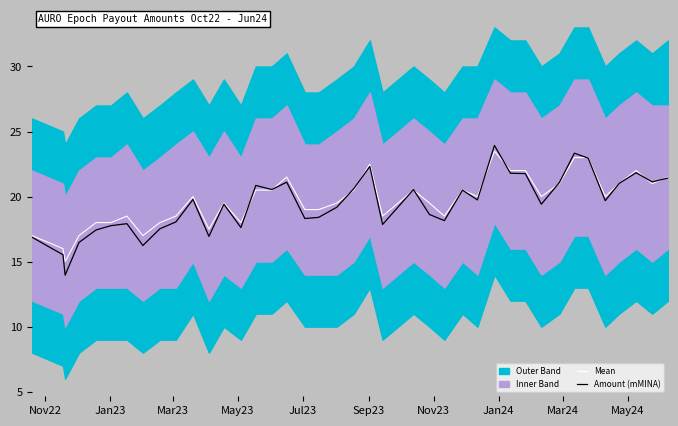

True or false: Amount (mMINA) and Mean intersect in this chart.

True